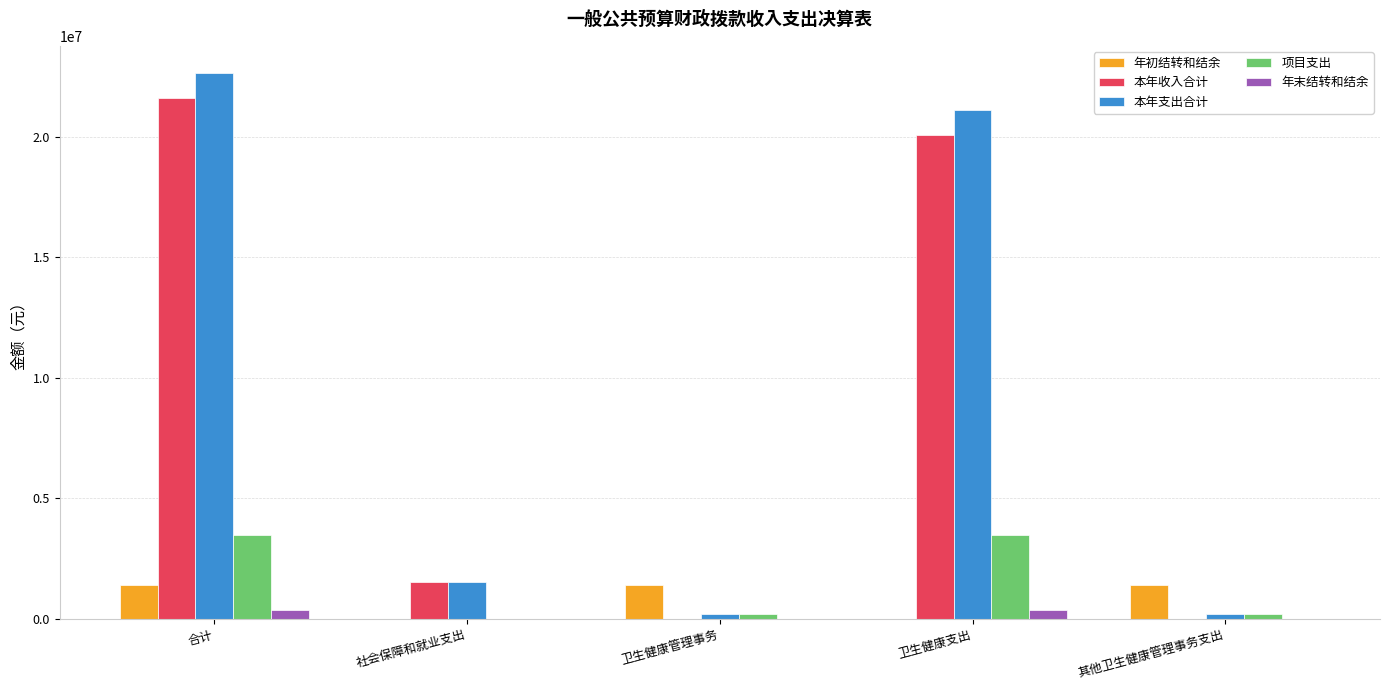

What is the sum of all 项目支出 values?

7336570.0